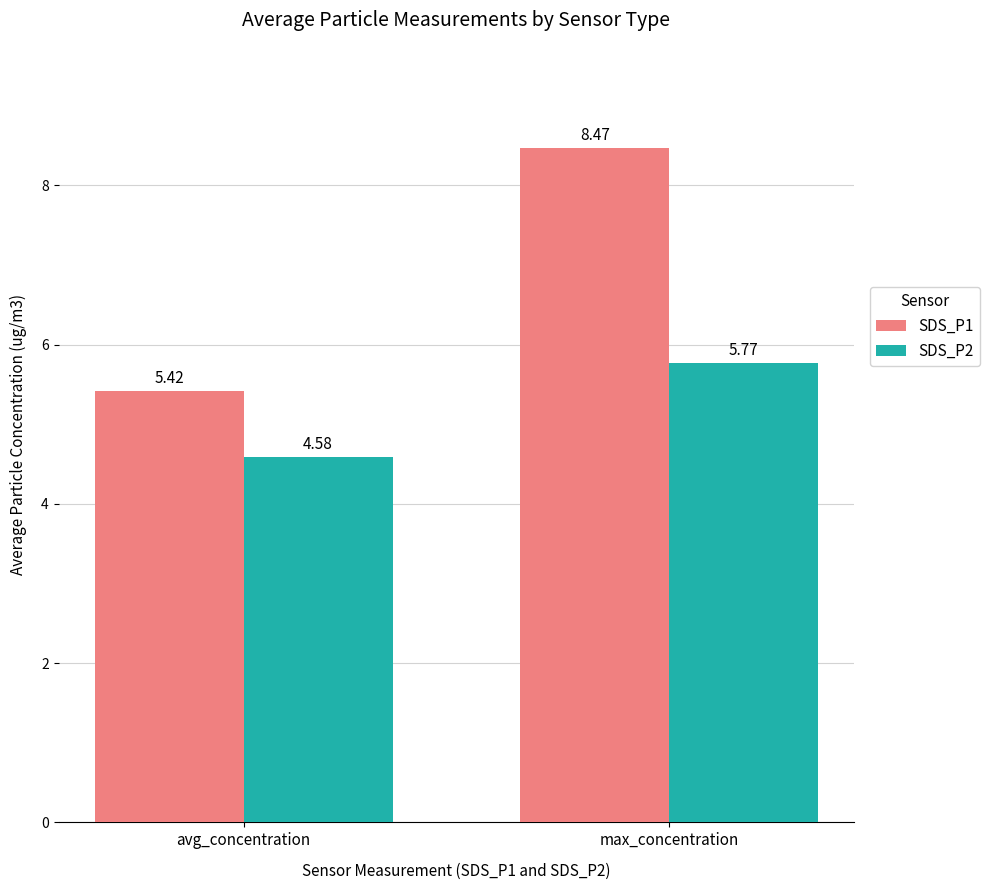

Is the value of SDS_P1 at avg_concentration greater than the value of SDS_P2 at max_concentration?

No